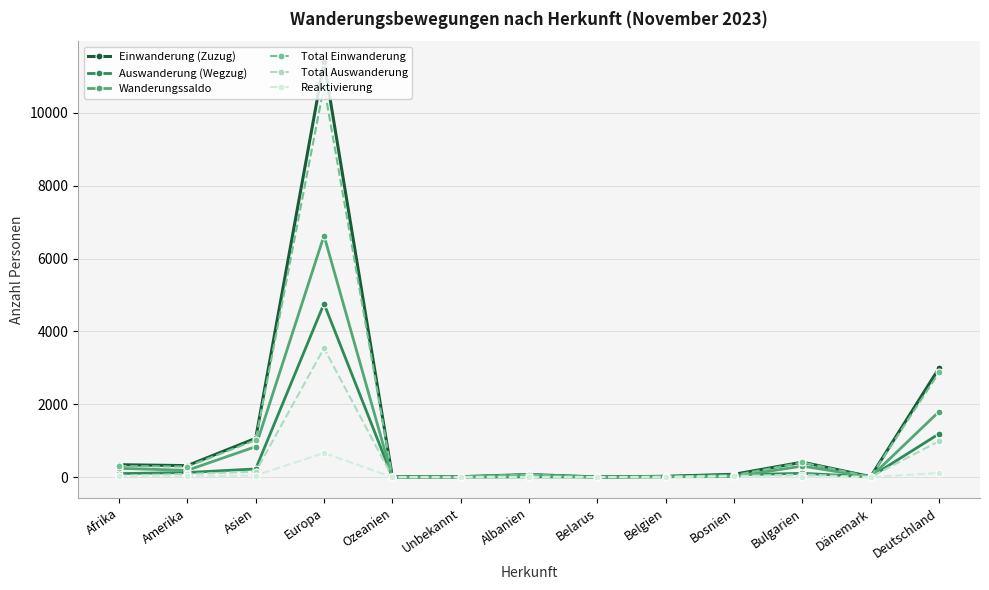

What is the average value of the Total Auswanderung series?

381